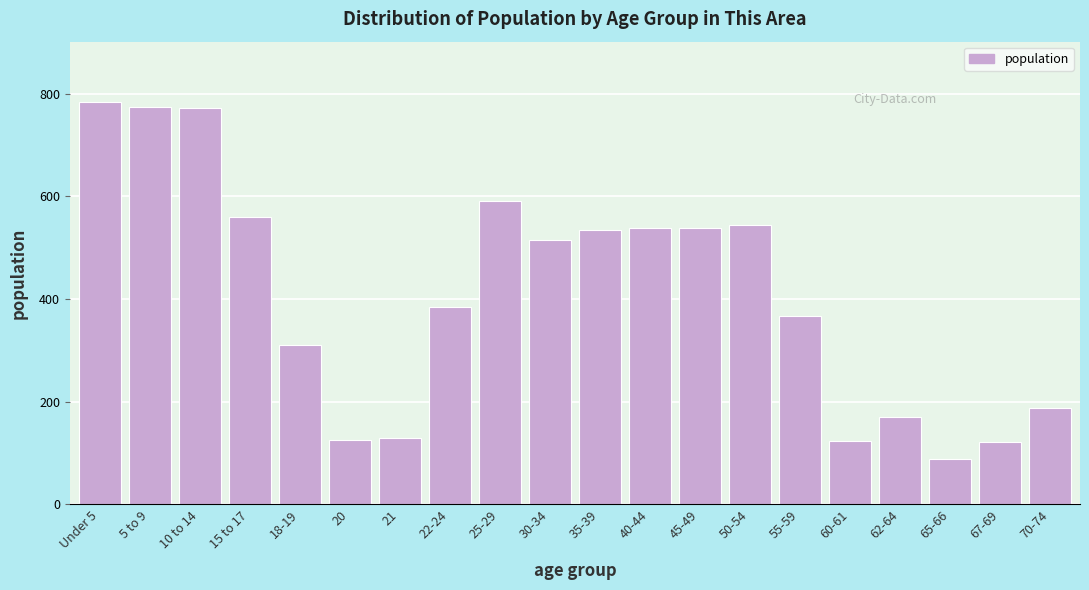

Is it true that the value at 50-54 is 544?

True